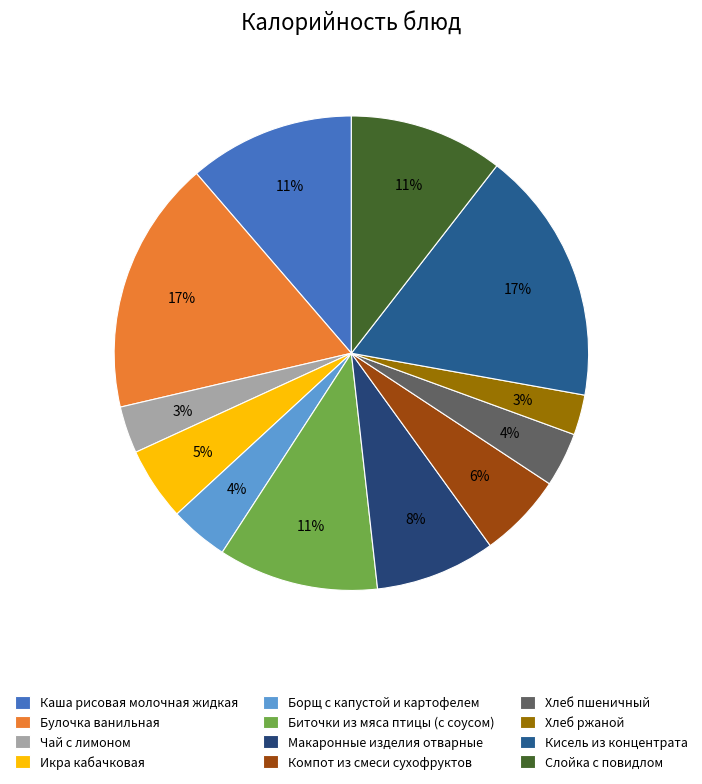

Rank the categories by value from highest to lowest.

Булочка ванильная, Кисель из концентрата, Каша рисовая молочная жидкая, Биточки из мяса птицы (с соусом), Слойка с повидлом, Макаронные изделия отварные, Компот из смеси сухофруктов, Икра кабачковая, Борщ с капустой и картофелем, Хлеб пшеничный, Чай с лимоном, Хлеб ржаной